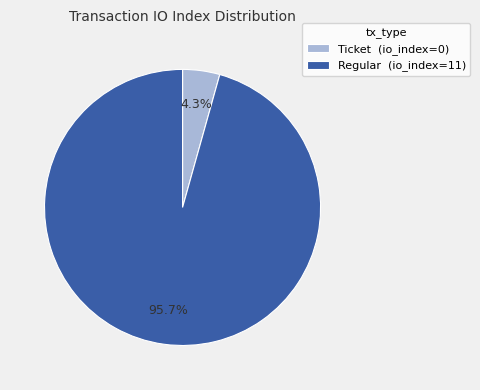

Count the number of slices in the pie.

2